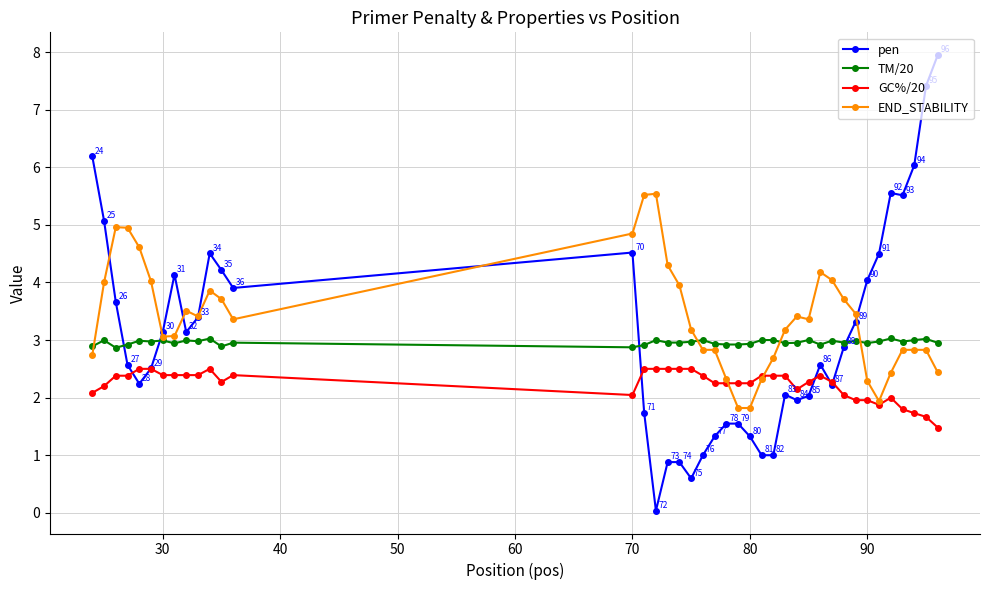

True or false: TM/20 and GC%/20 intersect in this chart.

False